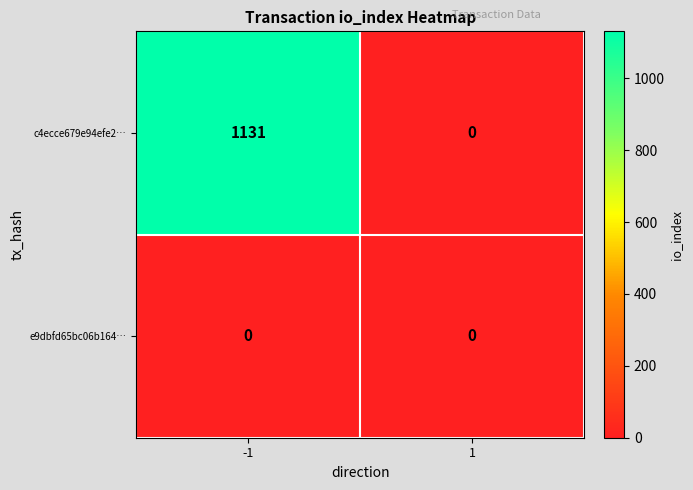

Which label corresponds to the largest value in the chart?

-1